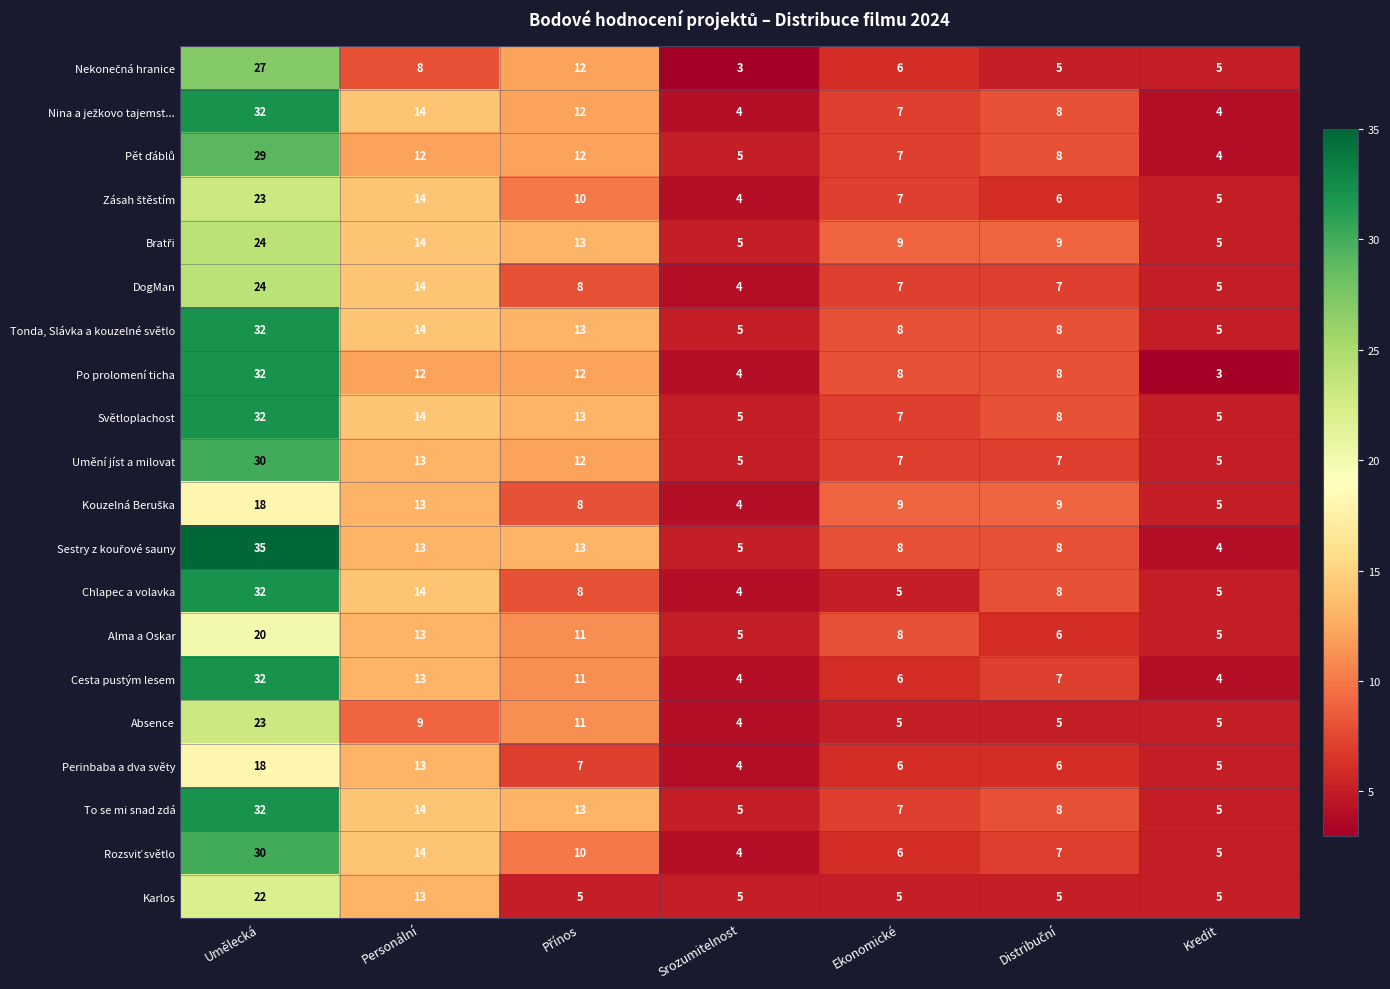

How many categories are shown in the chart?

7